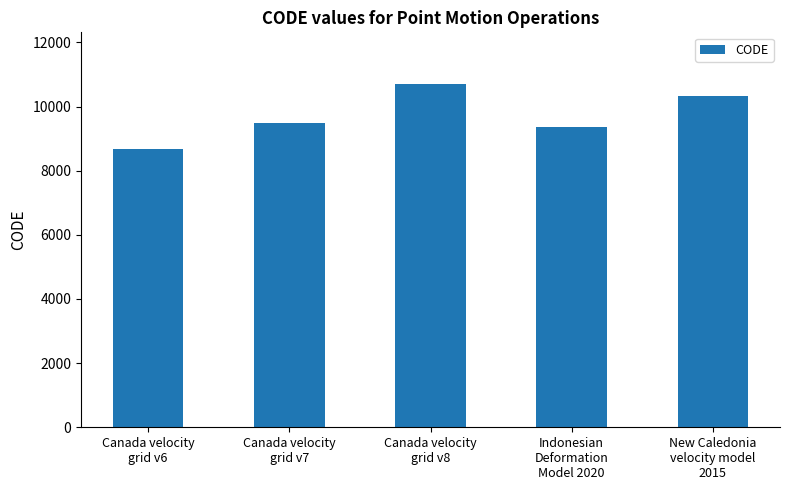

What is the sum of the values at Canada velocity
grid v8 and New Caledonia
velocity model
2015?

21030